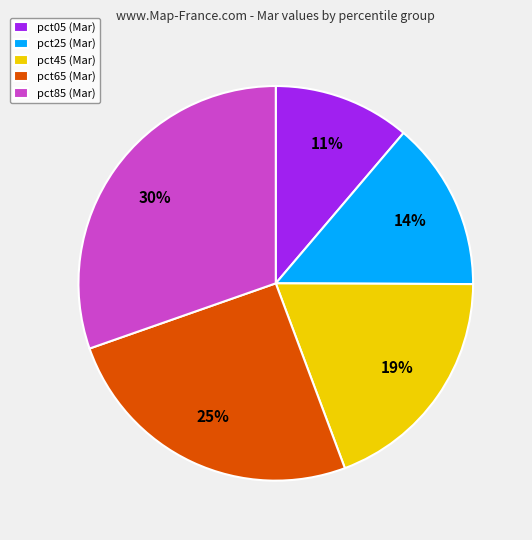

What percentage is the pct65 (Mar) slice, to the nearest percent?

25%